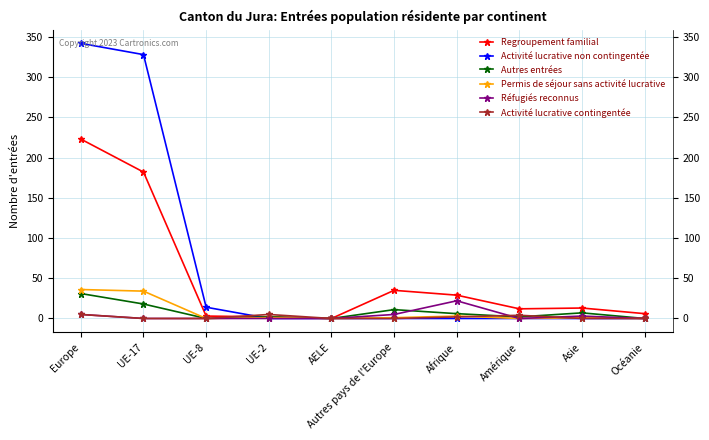

Which label corresponds to the smallest value in the chart?

AELE